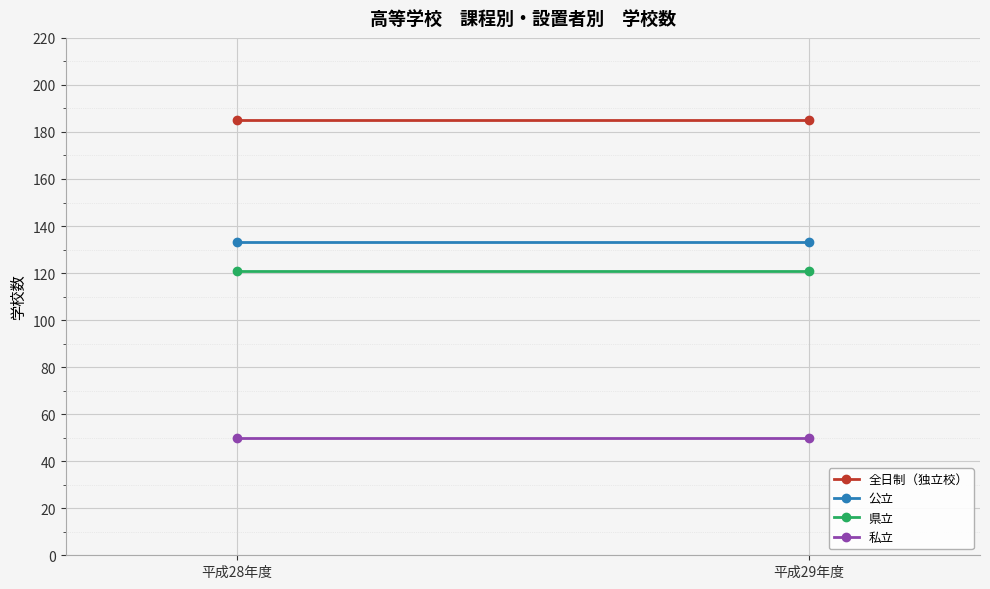

Reading left to right, transcribe all the data shown in this chart.

全日制（独立校）: 平成28年度=185	平成29年度=185
公立: 平成28年度=133	平成29年度=133
県立: 平成28年度=121	平成29年度=121
私立: 平成28年度=50	平成29年度=50